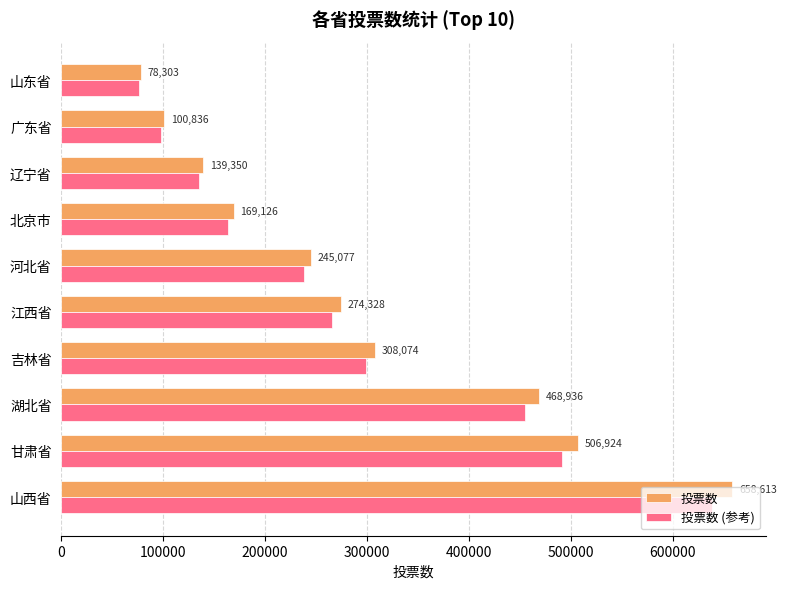

At how many categories does at least one series exceed 167269?

7